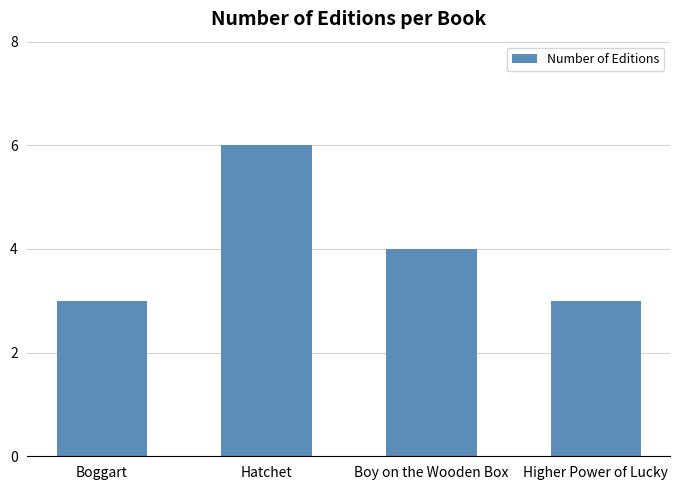

What position from the right is Higher Power of Lucky?

1